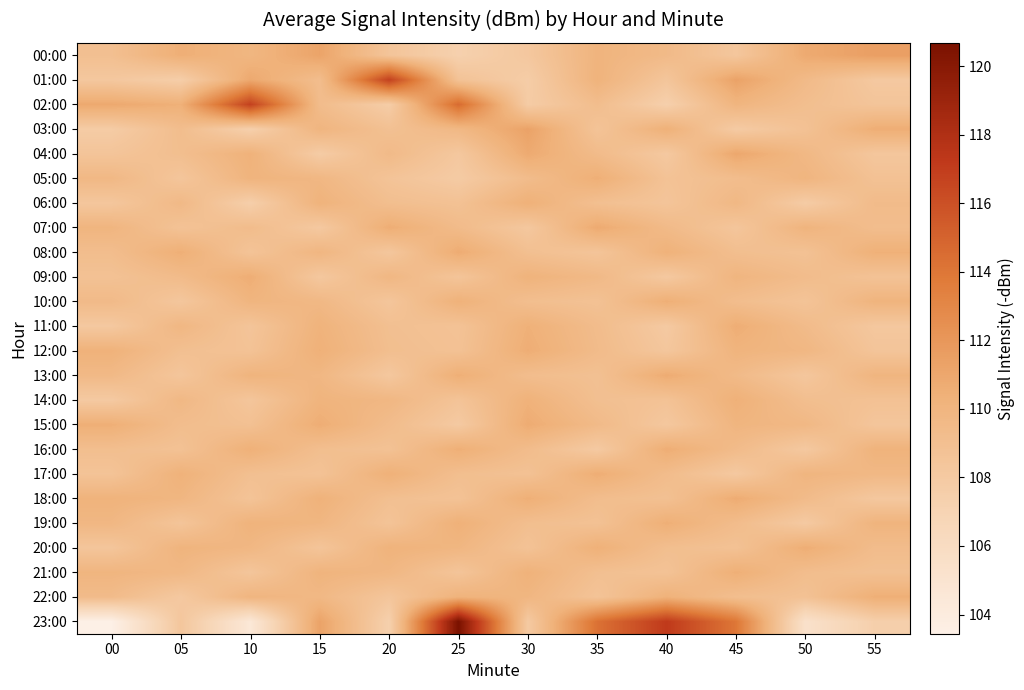

Reading left to right, transcribe all the data shown in this chart.

00:00: 00=109.0	05=110.5	10=109.9	15=111.2	20=108.5	25=107.3	30=108.2	35=110.1	40=109.5	45=108.3	50=110.8	55=111.5
01:00: 00=108.2	05=107.6	10=110.9	15=109.2	20=116.8	25=108.7	30=107.7	35=110.2	40=108.4	45=111.3	50=109.5	55=108.1
02:00: 00=110.9	05=110.4	10=116.8	15=109.3	20=107.7	25=114.6	30=107.8	35=109.2	40=107.4	45=110.0	50=109.1	55=108.5
03:00: 00=107.8	05=109.2	10=107.4	15=110.0	20=108.9	25=109.7	30=111.3	35=108.6	40=110.4	45=107.9	50=108.8	55=110.6
04:00: 00=108.5	05=109.1	10=110.3	15=107.8	20=109.5	25=108.2	30=110.8	35=109.4	40=108.1	45=111.0	50=109.7	55=108.3
05:00: 00=109.7	05=108.4	10=110.1	15=109.8	20=108.6	25=107.9	30=109.3	35=110.5	40=108.7	45=109.2	50=110.0	55=108.8
06:00: 00=108.3	05=109.6	10=107.5	15=110.2	20=109.1	25=108.8	30=110.4	35=109.0	40=108.5	45=109.7	50=107.8	55=109.4
07:00: 00=110.0	05=108.7	10=109.3	15=108.1	20=110.6	25=109.4	30=108.2	35=110.8	40=109.5	45=108.4	50=110.1	55=109.2
08:00: 00=109.2	05=110.5	10=108.6	15=109.9	20=108.3	25=110.7	30=109.0	35=108.5	40=110.3	45=109.1	50=108.8	55=110.4
09:00: 00=108.8	05=109.4	10=110.6	15=108.2	20=109.8	25=108.5	30=110.2	35=109.6	40=108.1	45=110.0	50=109.3	55=108.7
10:00: 00=109.5	05=108.3	10=110.0	15=109.7	20=108.4	25=110.3	30=109.1	35=108.8	40=110.5	45=109.2	50=108.6	55=110.1
11:00: 00=108.1	05=109.8	10=108.5	15=110.2	20=109.0	25=108.7	30=110.4	35=109.3	40=108.0	45=110.6	50=109.4	55=108.2
12:00: 00=110.3	05=109.0	10=108.7	15=110.4	20=109.1	25=108.8	30=110.6	35=109.4	40=108.3	45=110.1	50=109.8	55=108.5
13:00: 00=109.6	05=108.4	10=110.1	15=109.8	20=108.2	25=110.5	30=109.2	35=108.9	40=110.7	45=109.5	50=108.3	55=110.0
14:00: 00=108.0	05=109.7	10=108.4	15=110.1	20=109.8	25=108.6	30=110.3	35=109.0	40=108.7	45=110.4	50=109.1	55=108.8
15:00: 00=110.5	05=109.2	10=108.9	15=110.6	20=109.3	25=108.0	30=110.7	35=109.5	40=108.2	45=110.0	50=109.7	55=108.4
16:00: 00=109.1	05=108.8	10=110.4	15=109.1	20=108.8	25=110.5	30=109.3	35=108.0	40=110.6	45=109.4	50=108.1	55=110.2
17:00: 00=108.6	05=110.3	10=109.0	15=108.7	20=110.4	25=109.1	30=108.8	35=110.6	40=109.3	45=108.1	50=110.0	55=109.7
18:00: 00=110.2	05=109.9	10=108.6	15=110.3	20=109.0	25=108.7	30=110.5	35=109.2	40=108.9	45=110.7	50=109.4	55=108.2
19:00: 00=109.8	05=108.5	10=110.2	15=109.9	20=108.6	25=110.4	30=109.1	35=108.8	40=110.5	45=109.3	50=108.0	55=110.1
20:00: 00=108.4	05=110.1	10=109.8	15=108.5	20=110.2	25=109.9	30=108.7	35=110.4	40=109.1	45=108.8	50=110.6	55=109.3
21:00: 00=110.0	05=109.7	10=108.4	15=110.1	20=109.8	25=108.5	30=110.3	35=109.0	40=108.7	45=110.5	50=109.2	55=108.9
22:00: 00=109.4	05=108.1	10=110.0	15=109.7	20=108.4	25=110.2	30=109.9	35=108.6	40=110.3	45=109.1	50=108.8	55=110.5
23:00: 00=103.4	05=108.3	10=104.5	15=111.3	20=107.3	25=120.7	30=108.0	35=114.3	40=117.2	45=114.0	50=105.4	55=107.5